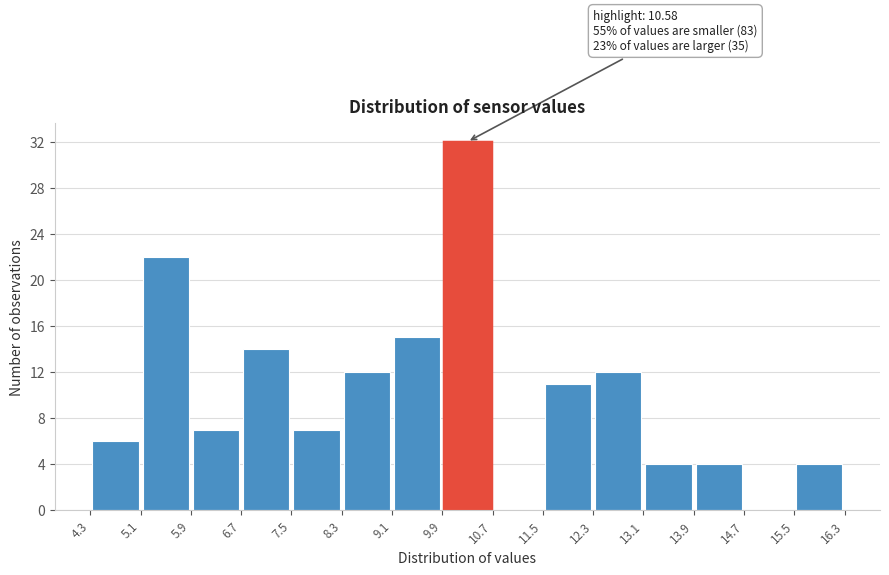

Which range on the x-axis has the tallest bar?

9.9 to 10.7